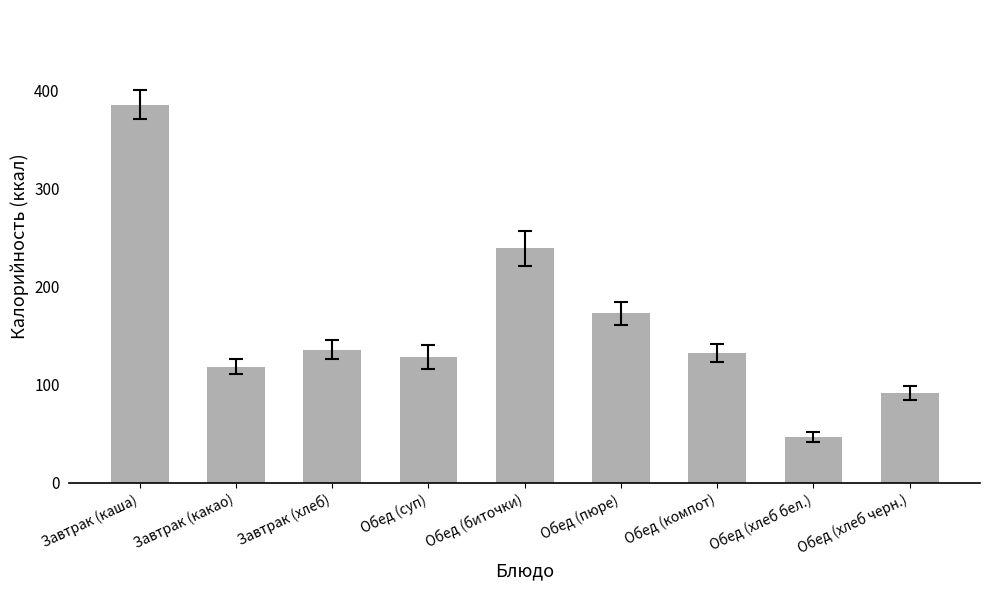

How many bars are there in total?

9